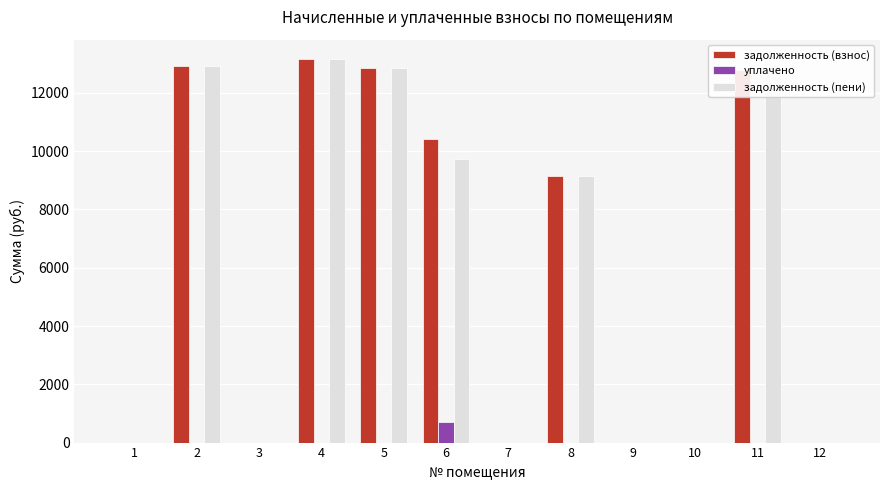

What is the sum of all задолженность (взнос) values?

71312.4